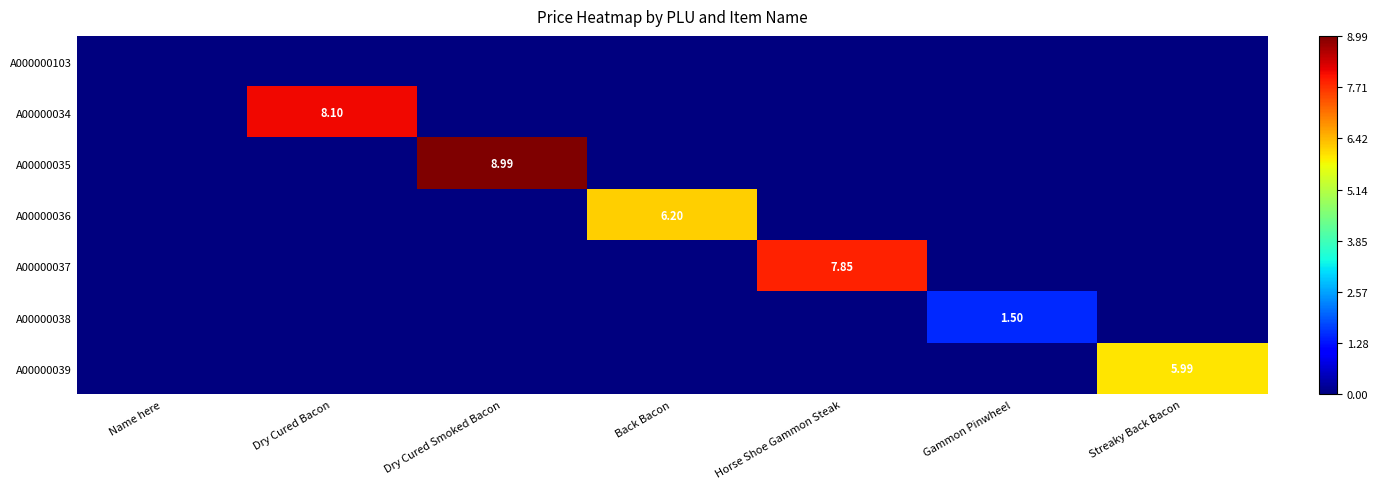

Which series changed the most between Dry Cured Smoked Bacon and Gammon Pinwheel?

A00000035